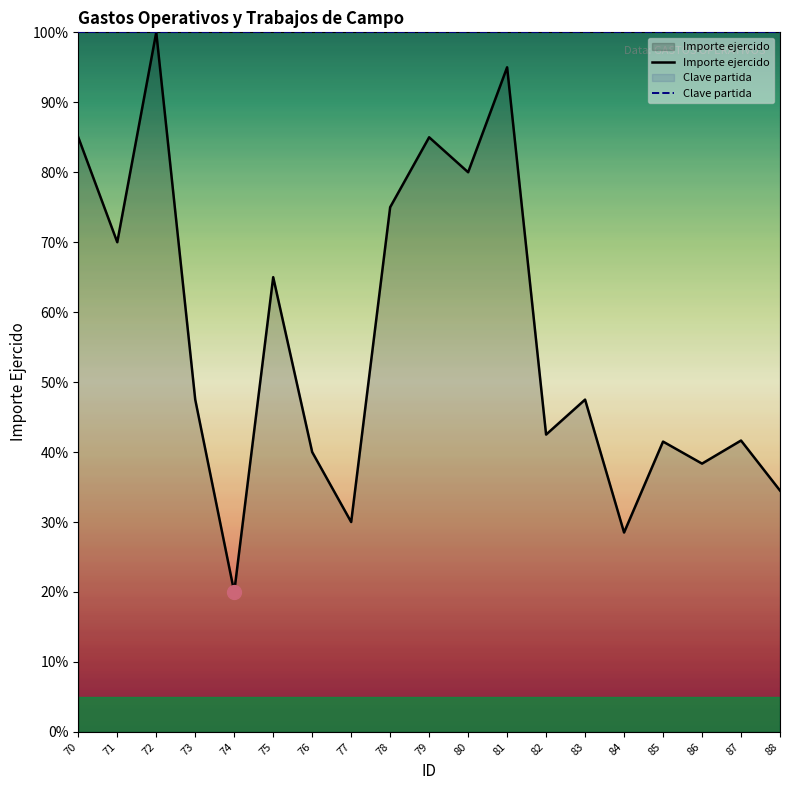

Which series has the largest total across all categories?

Clave partida